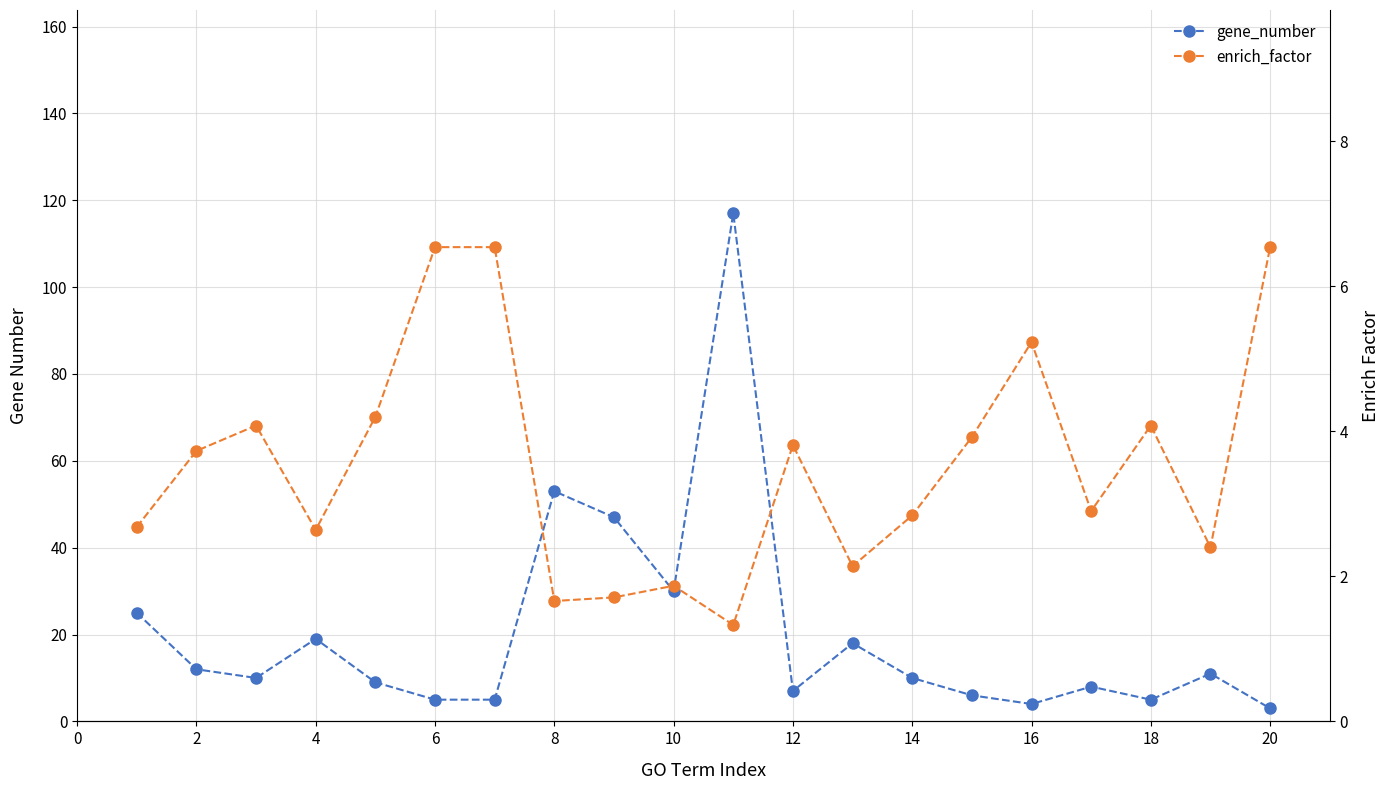

Reading left to right, transcribe all the data shown in this chart.

gene_number: 25.0	12.0	10.0	19.0	9.0	5.0	5.0	53.0	47.0	30.0	117.0	7.0	18.0	10.0	6.0	4.0	8.0	5.0	11.0	3.0
enrich_factor: 2.7	3.7	4.1	2.6	4.2	6.5	6.5	1.7	1.7	1.9	1.3	3.8	2.1	2.8	3.9	5.2	2.9	4.1	2.4	6.5